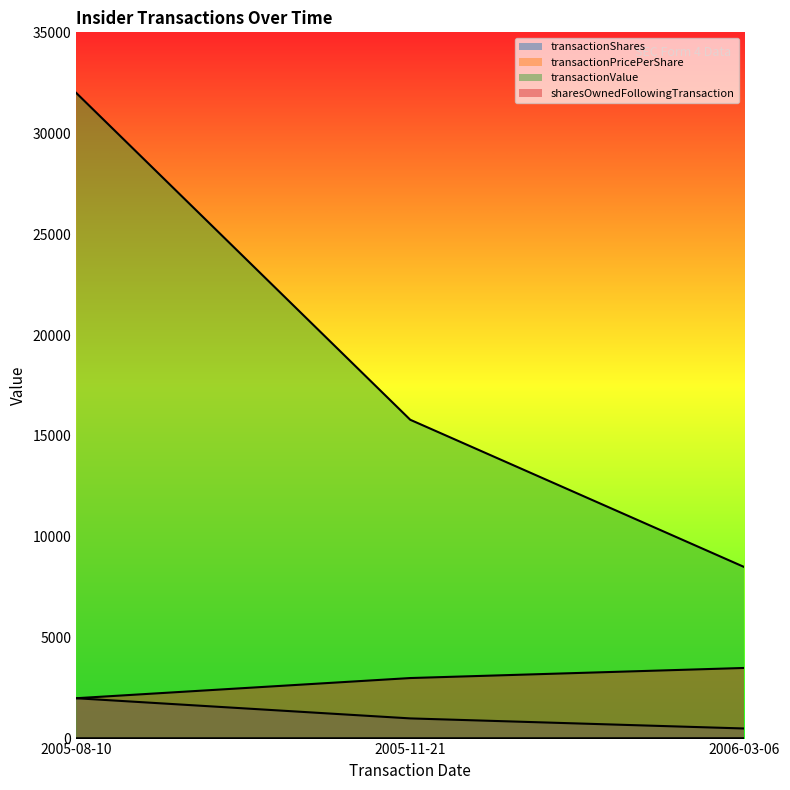

Which label corresponds to the smallest value in the chart?

2005-11-21